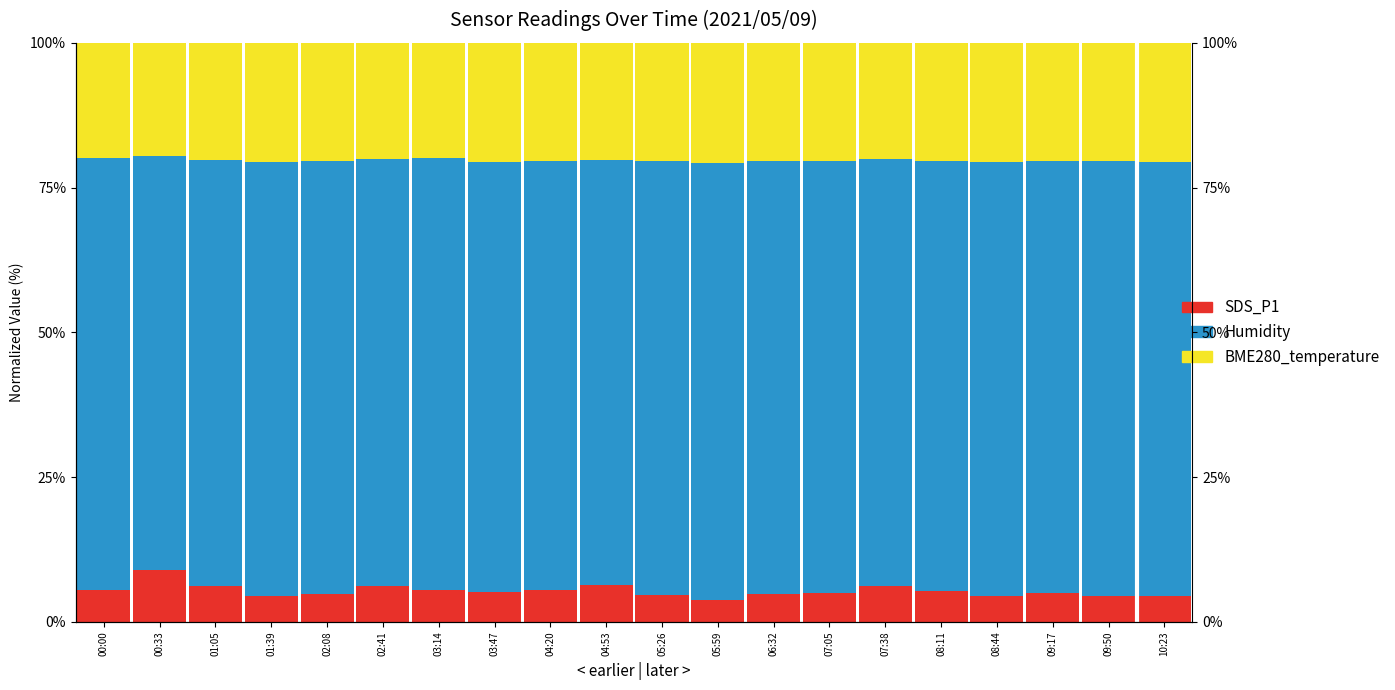

Is the value of BME280_temperature at 02:41 greater than the value of Humidity at 09:17?

No